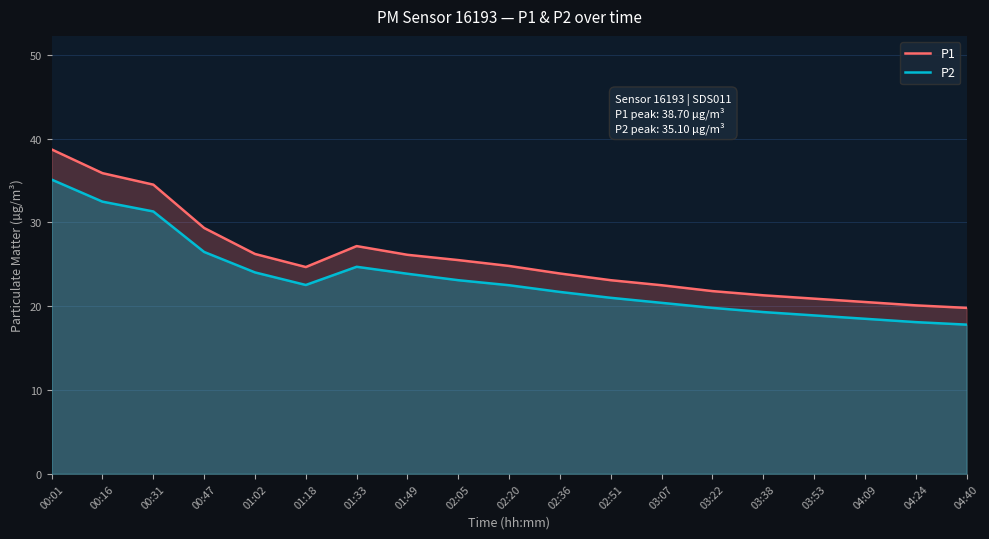

Where is the first local minimum for P2?

01:18